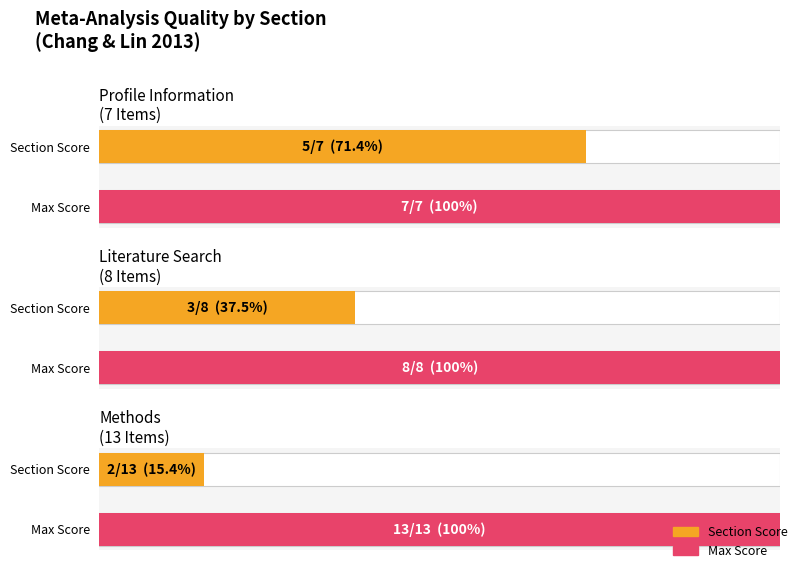

Does the chart contain any negative values?

No